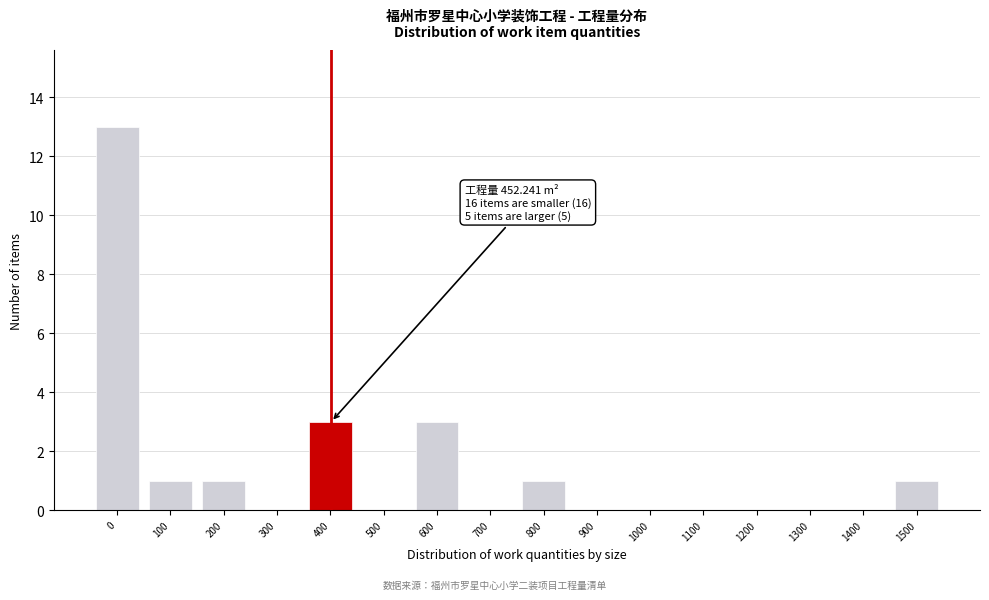

Reading left to right, transcribe all the data shown in this chart.

0=13	100=1	200=1	300=0	400=3	500=0	600=3	700=0	800=1	900=0	1000=0	1100=0	1200=0	1300=0	1400=0	1500=1